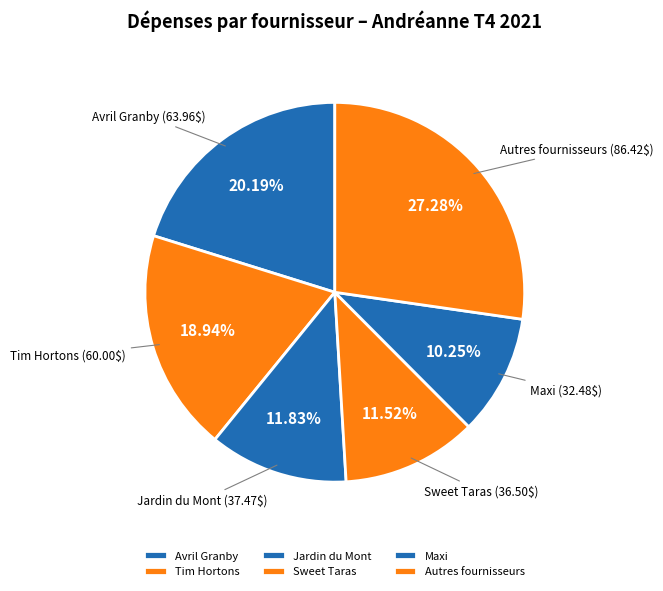

Does Avril Granby represent more than half of the total?

No